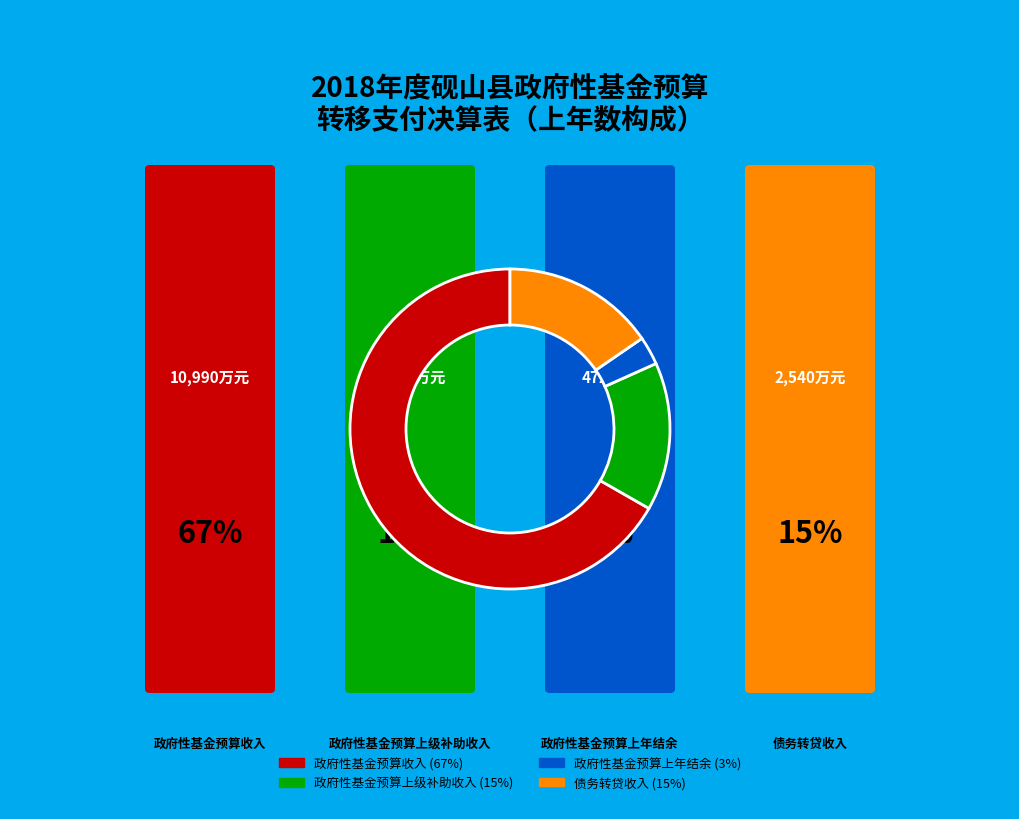

How many slices are in this pie chart?

4